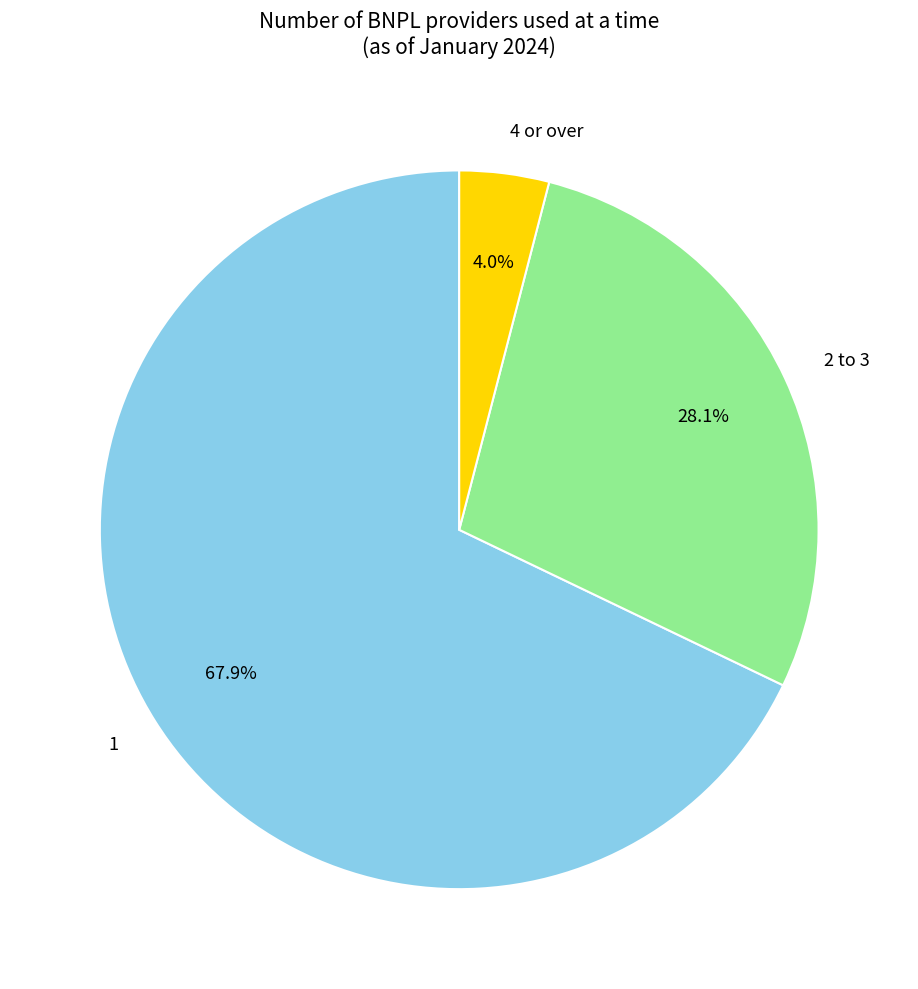

How much of the chart is everything except 1?

32.1%